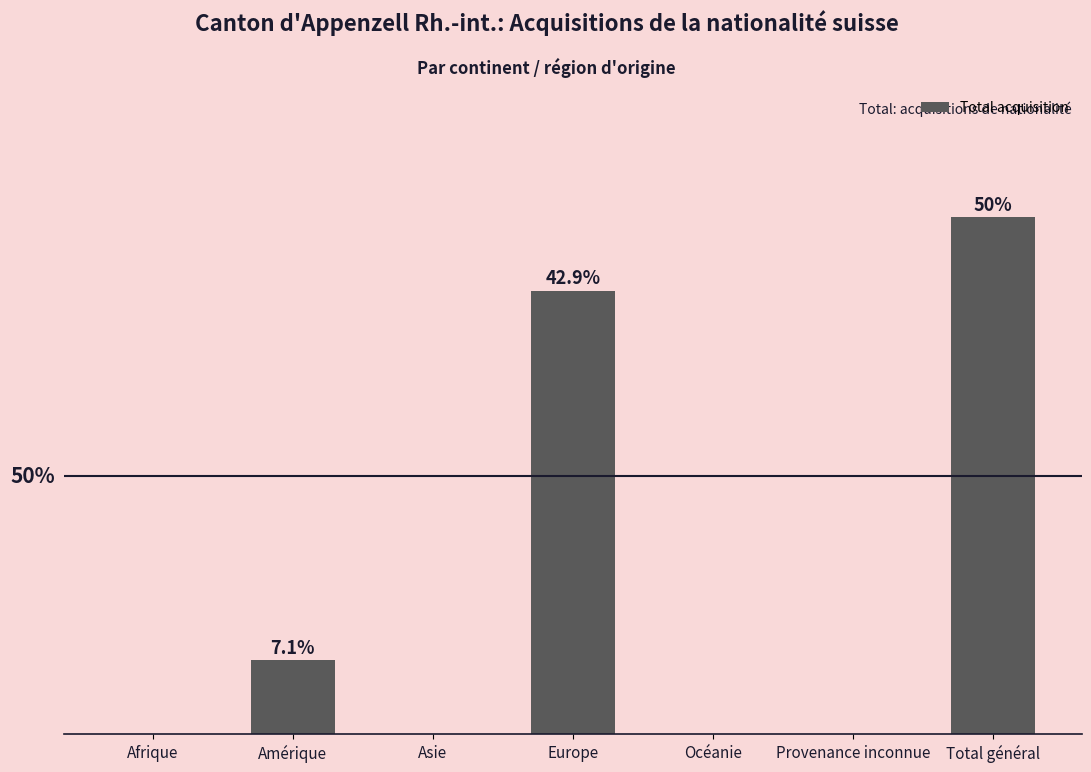

Are the bars horizontal?

No